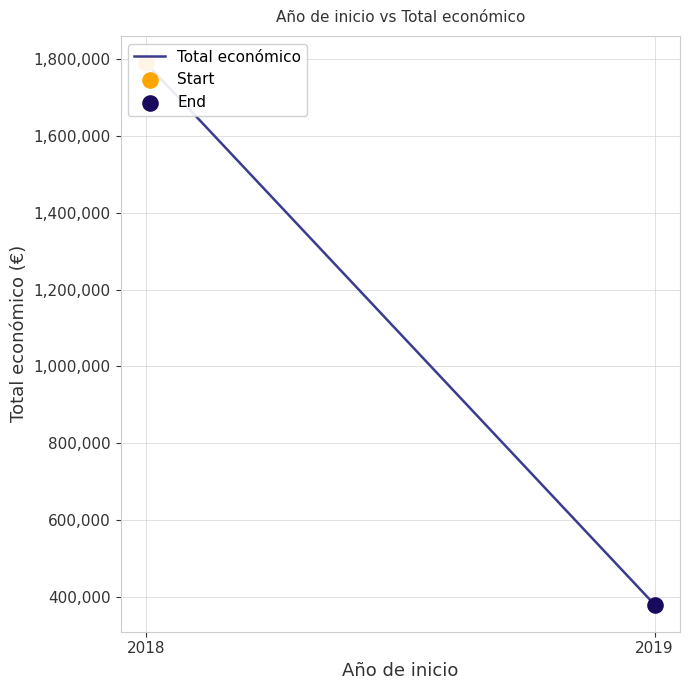

Which has a higher value, 2019 or 2018?

2018